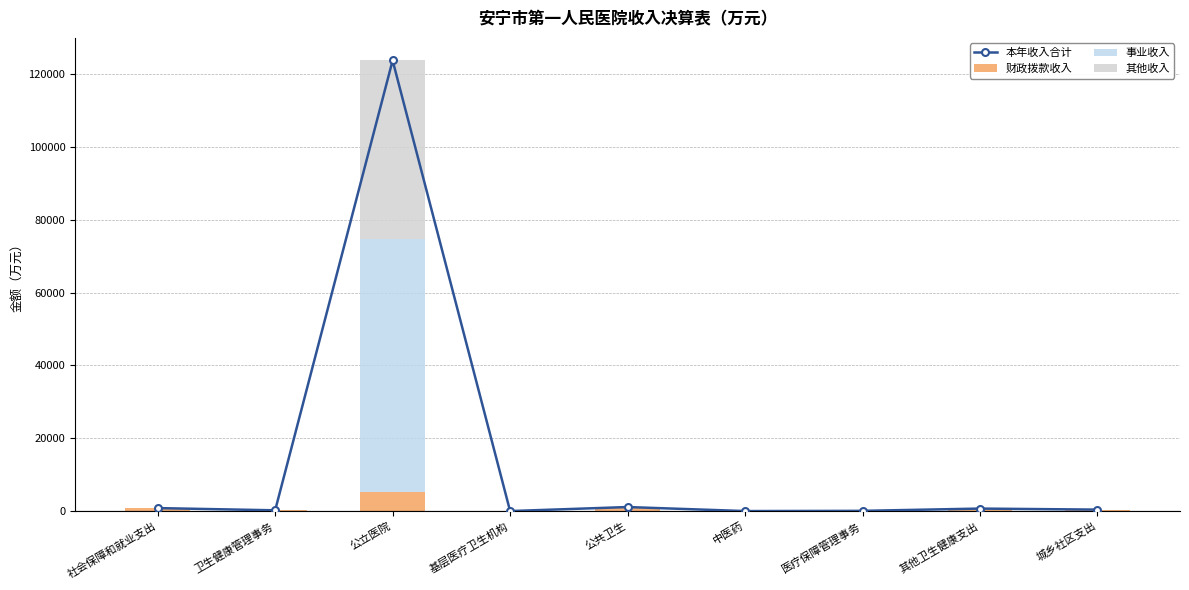

True or false: 事业收入 has a value of 69370.1 at 公立医院.

True